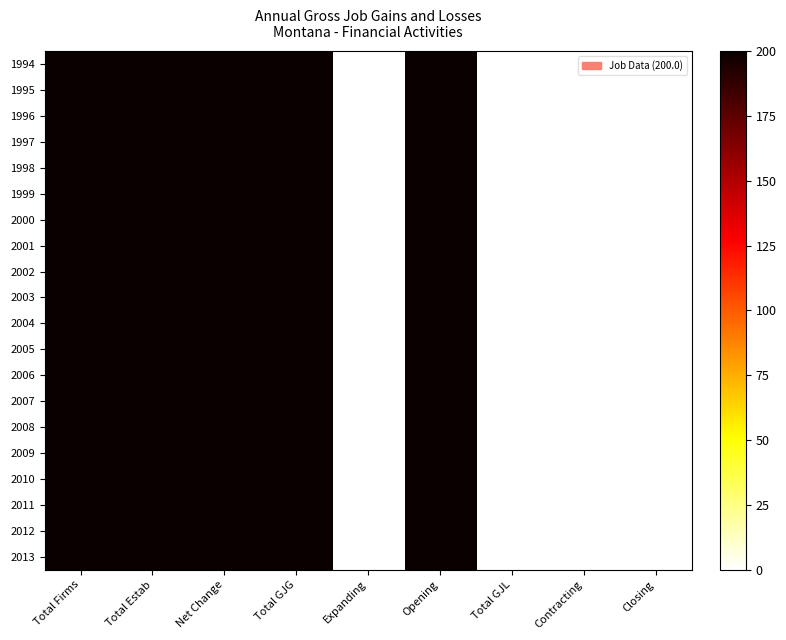

At which category is the sum across all series the highest?

Total Firms